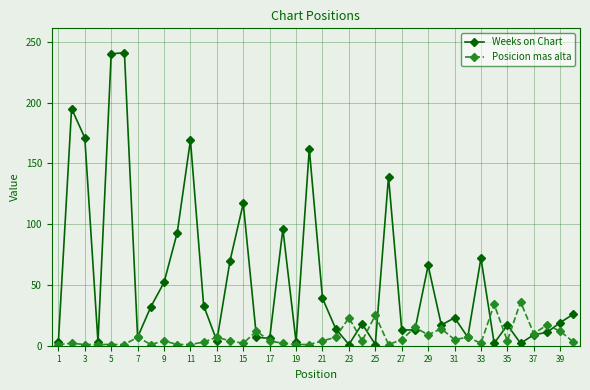

What are all the series names shown in the legend?

Weeks on Chart, Posicion mas alta